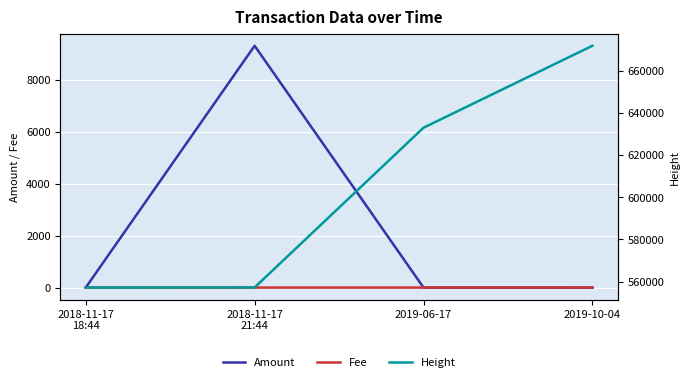

At 2018-11-17
18:44, list the series in order from largest to smallest.

Height, Amount, Fee